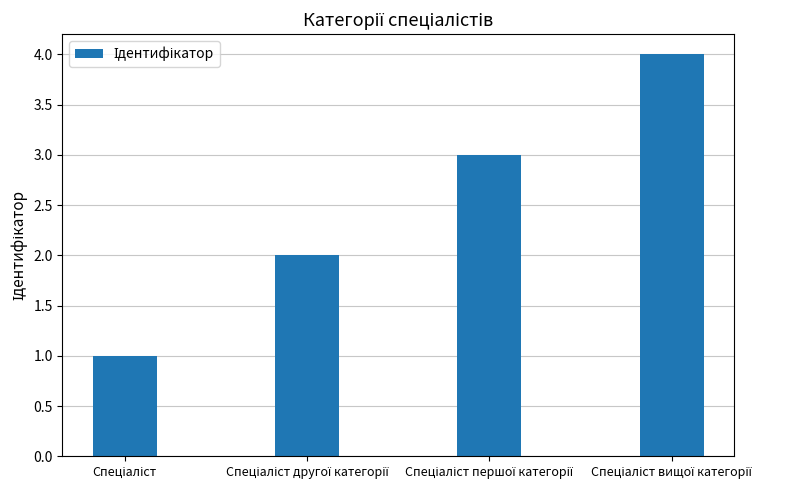

What is the sum of all values?

10